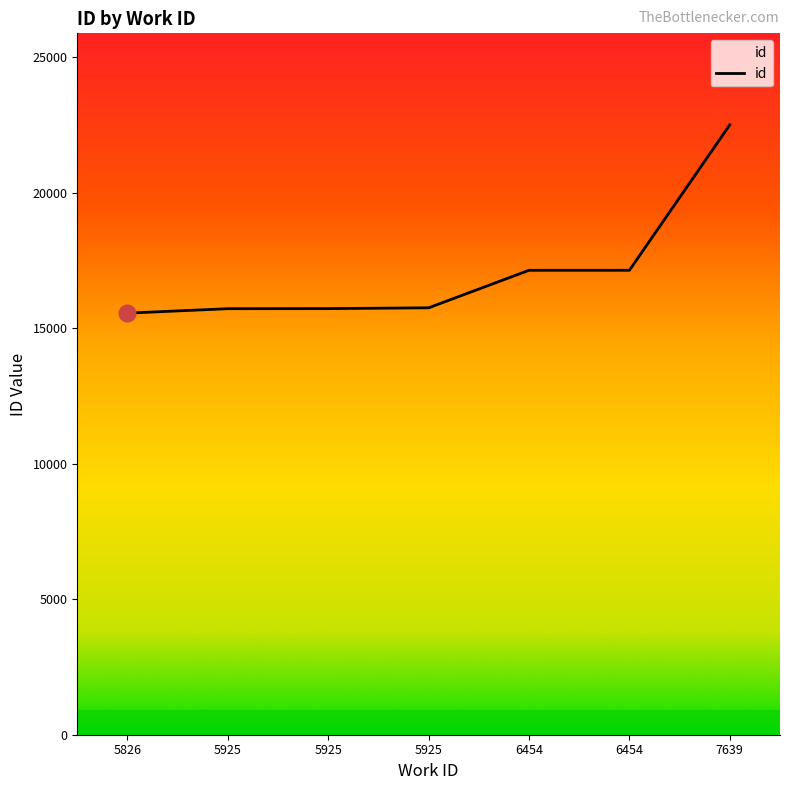

Rank the categories by value from lowest to highest.

5826, 5925, 5925, 5925, 6454, 6454, 7639